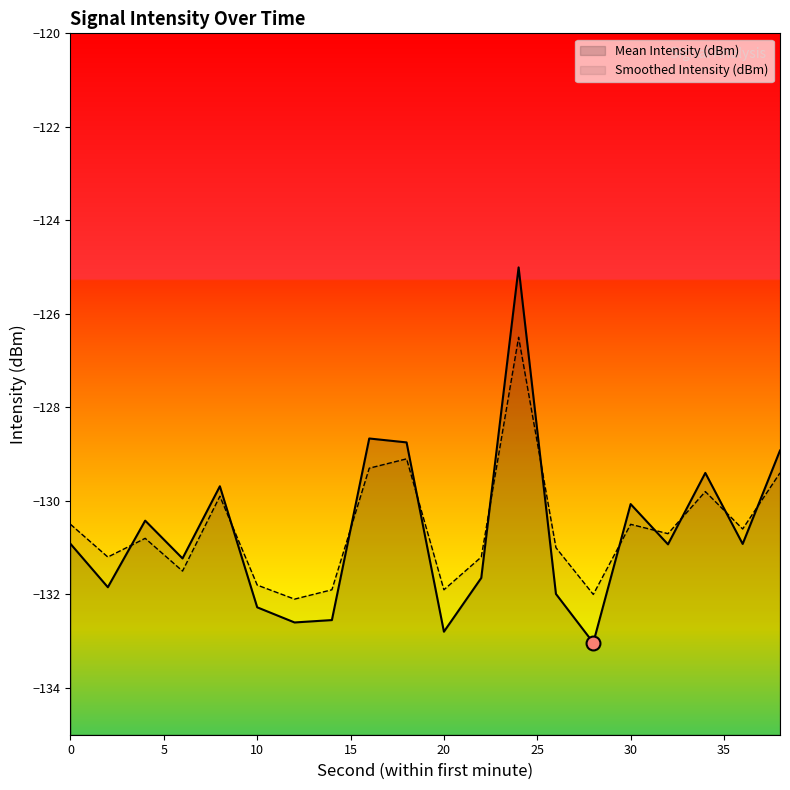

What is the spread (max minus min) of values at 4?

0.4